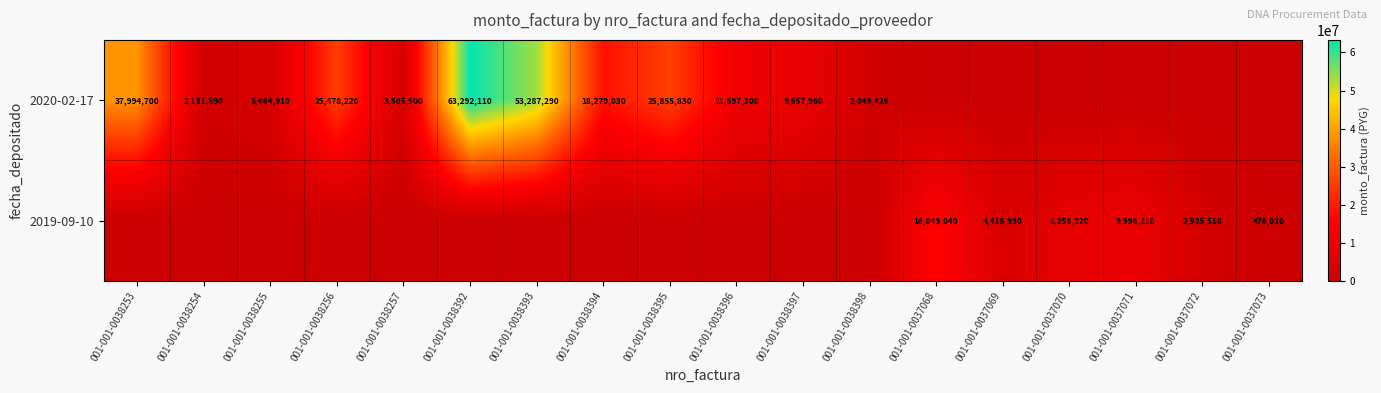

Is the value of 2020-02-17 at 001-001-0038253 greater than the value of 2019-09-10 at 001-001-0037072?

Yes